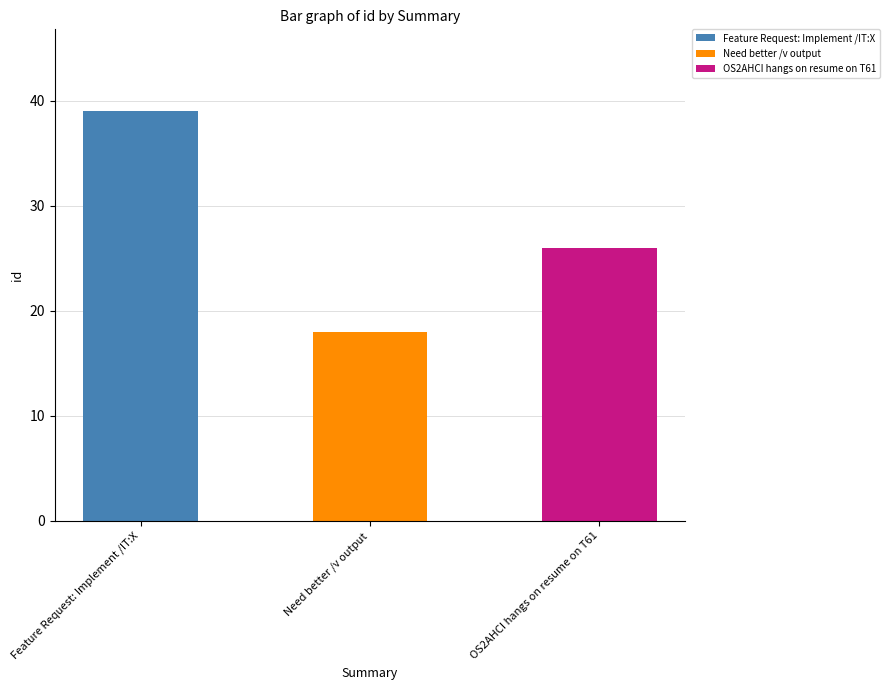

Which label corresponds to the largest value in the chart?

Feature Request: Implement /IT:X